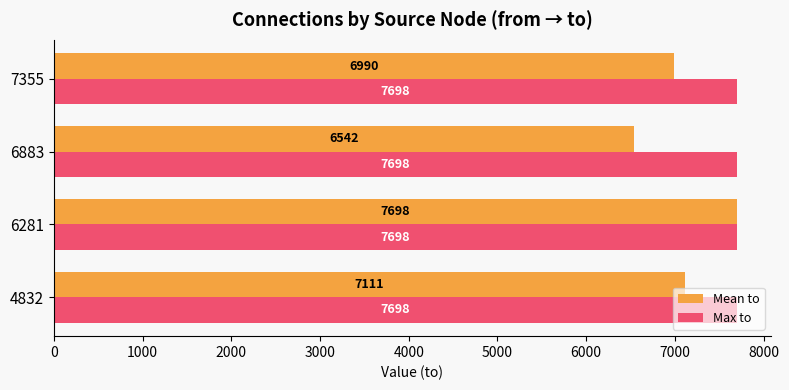

At how many categories does at least one series exceed 7594?

4